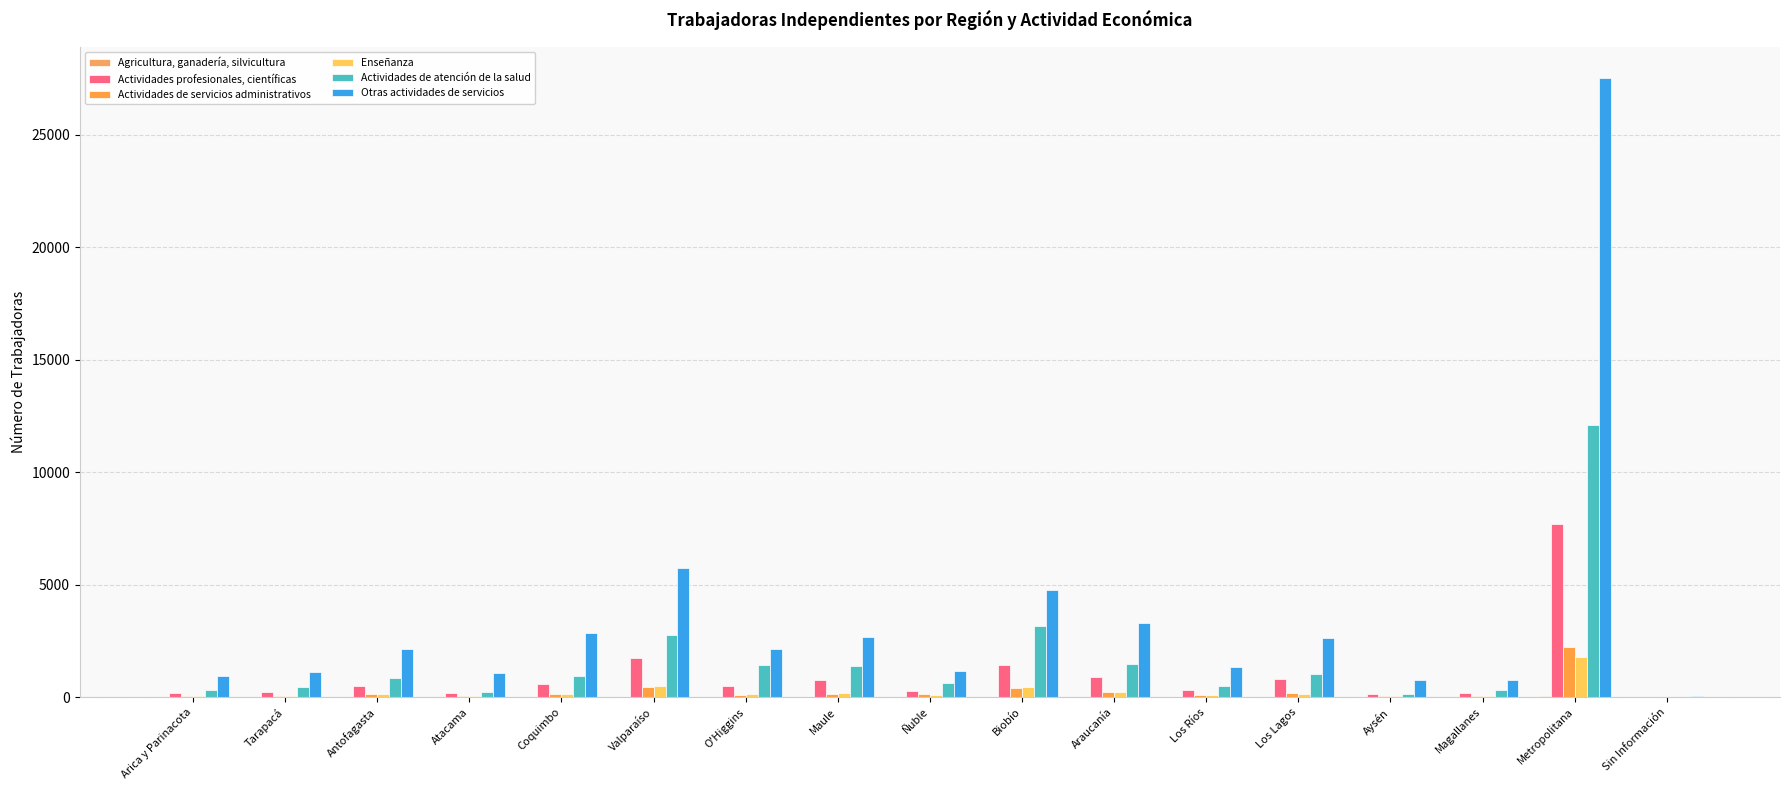

What is the highest value of the Enseñanza series?

1798